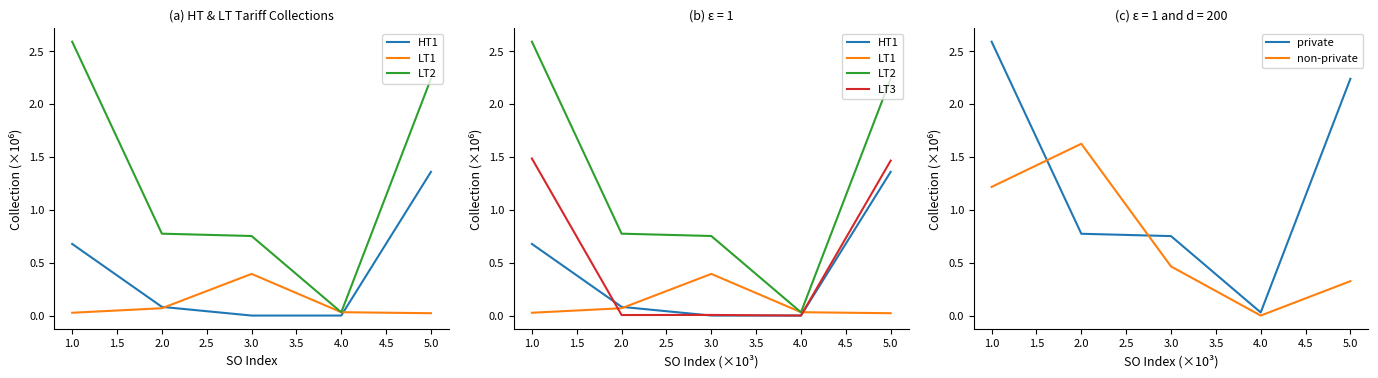

What is the difference between the maximum and minimum values in the HT1 series?

1.4